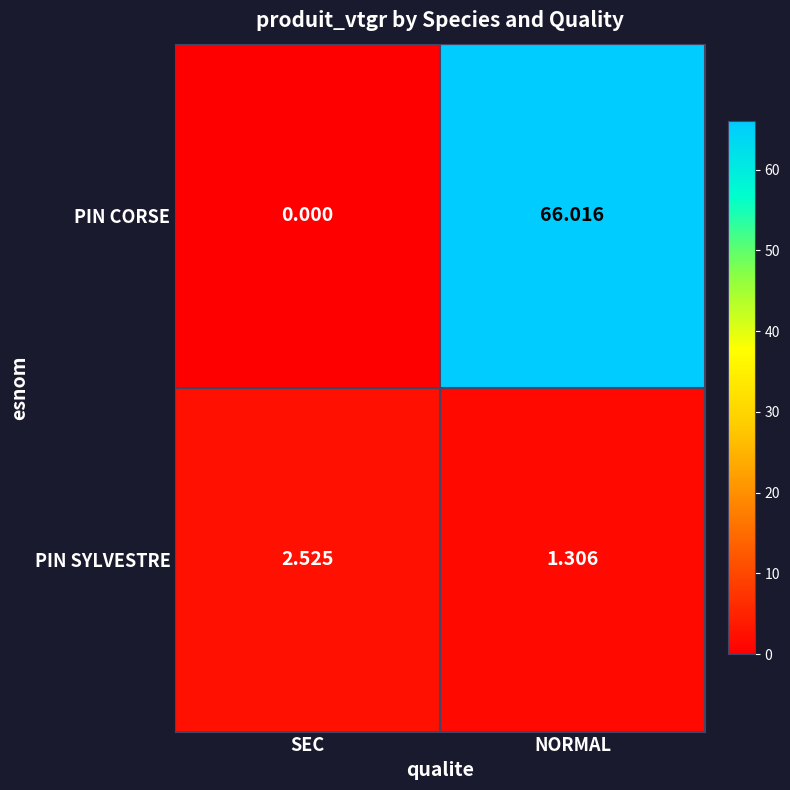

At which label is PIN CORSE closest to 33?

SEC